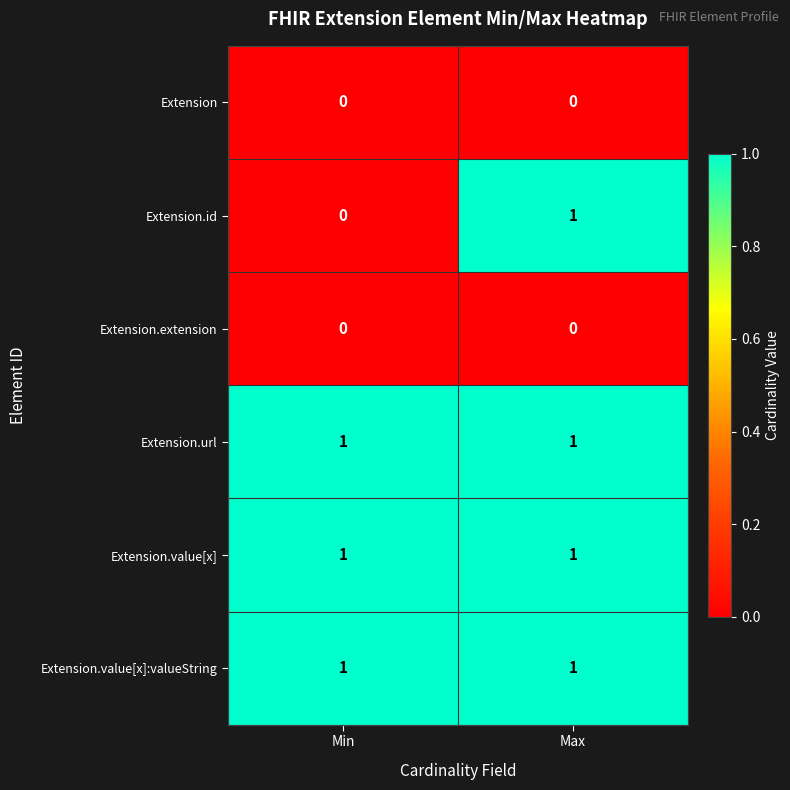

Is it true that Extension.id equals 1 at Max?

True